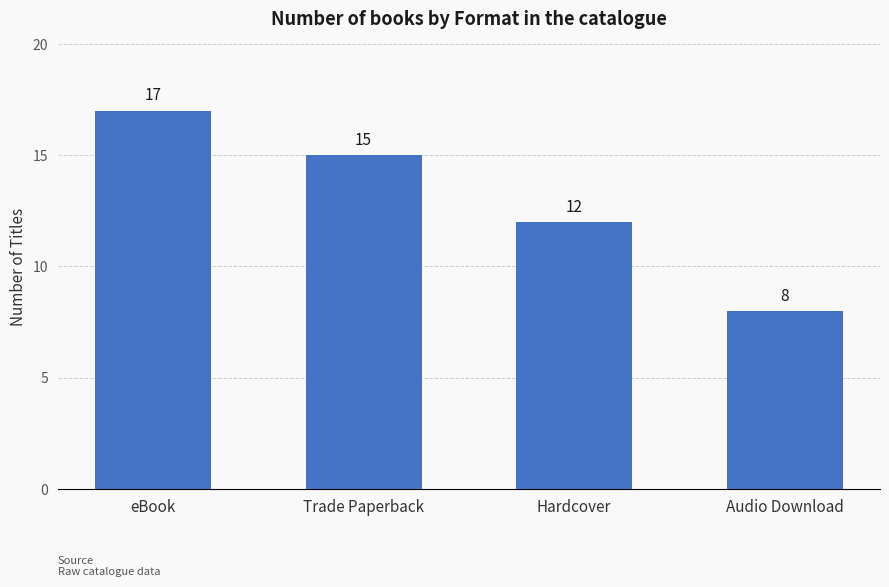

Reading right to left, transcribe all the data shown in this chart.

8	12	15	17